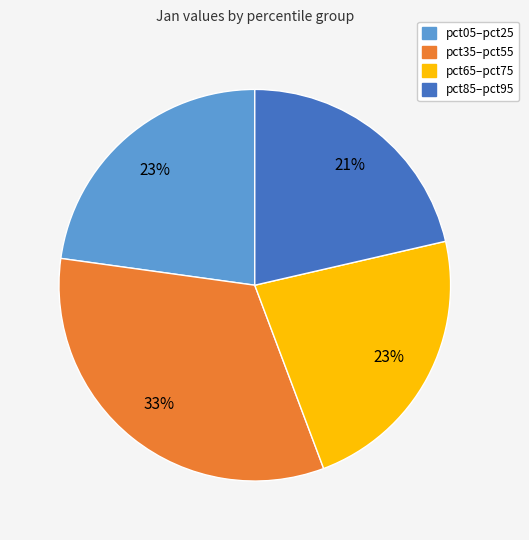

The pct65–pct75 slice represents 23% of the pie. True or false?

True